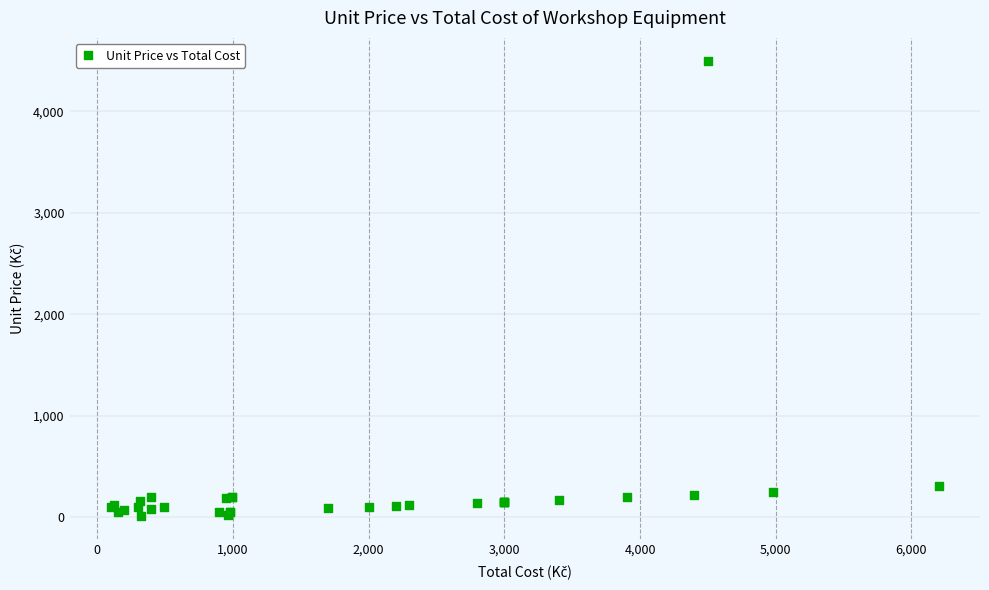

What Y value in the scatter plot is closest to 2254?

310